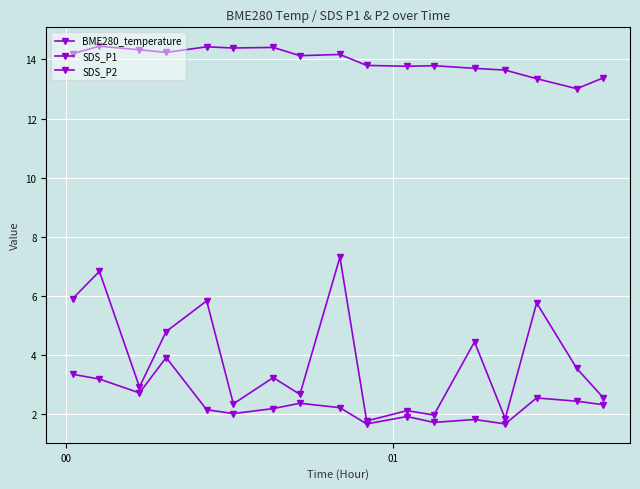

How many data points in BME280_temperature are less than 14?

8